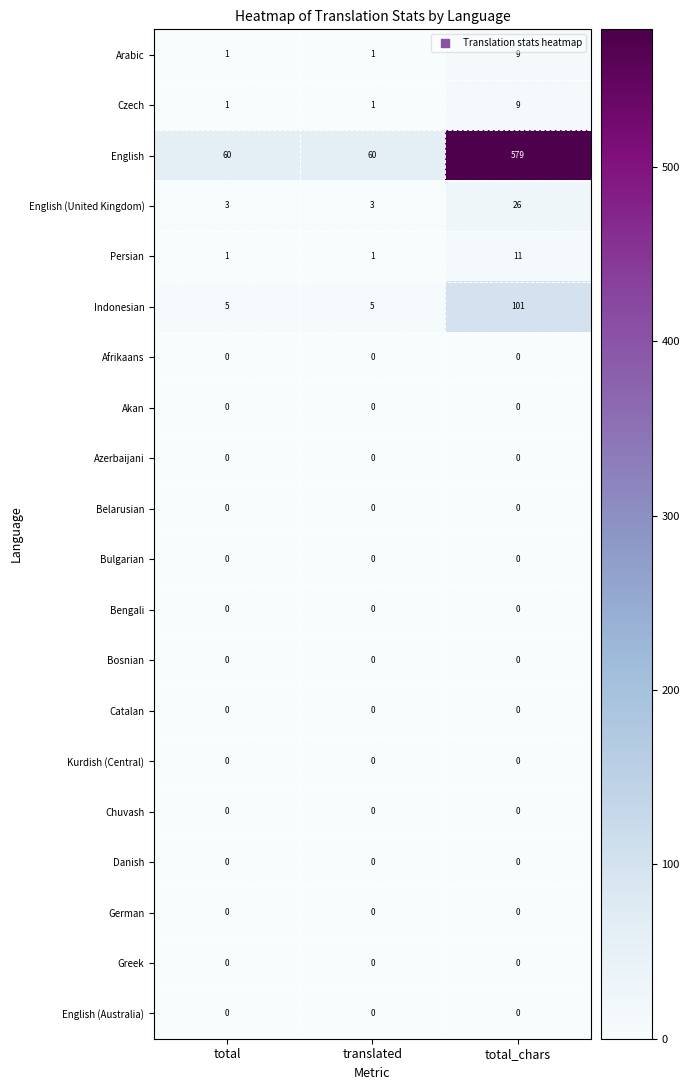

At which category does the chart reach its peak across all series?

total_chars